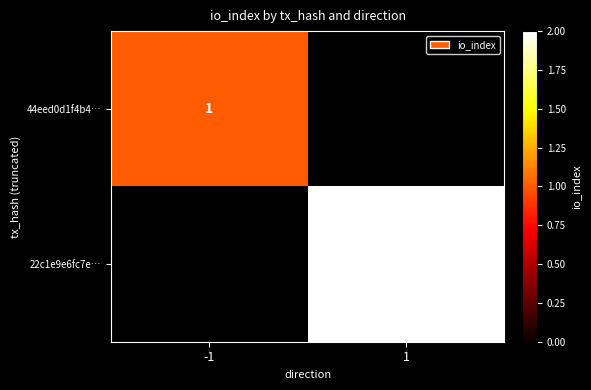

At which category does the chart reach its minimum across all series?

-1